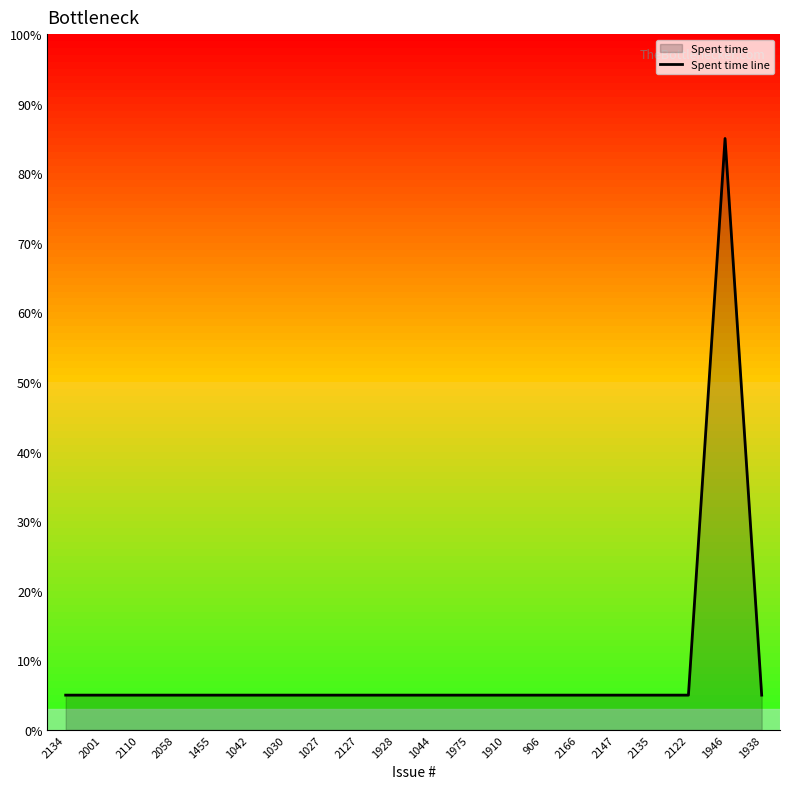

What is the change in value from 2001 to 1946?

+80